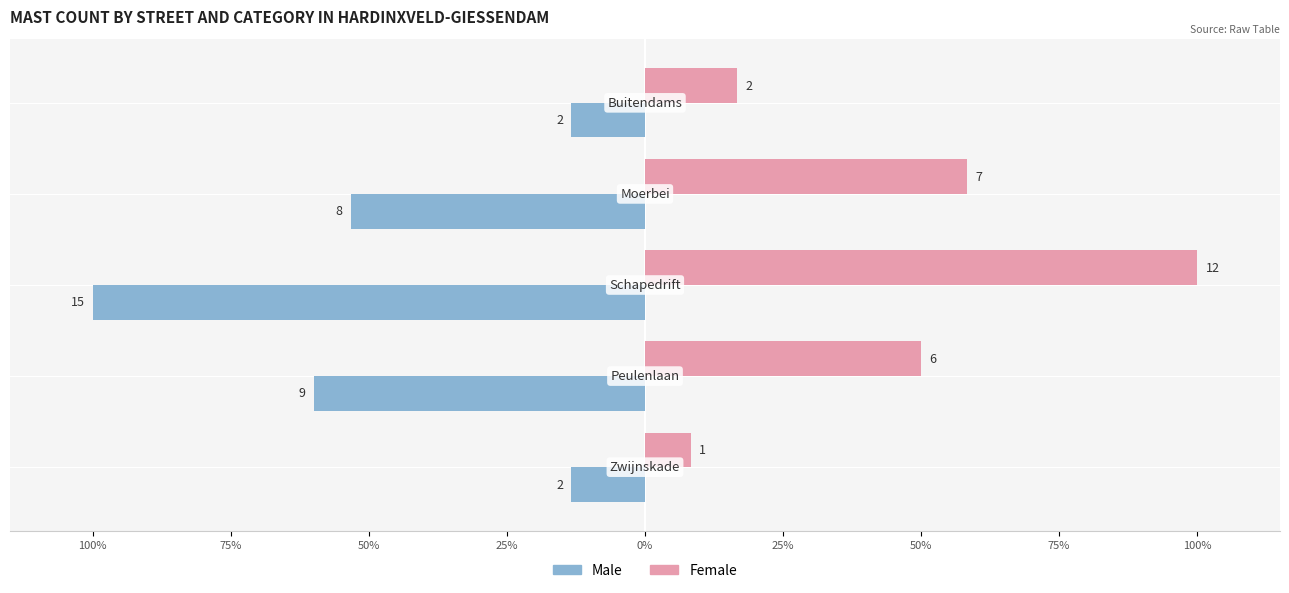

What are all the series names shown in the legend?

Male, Female